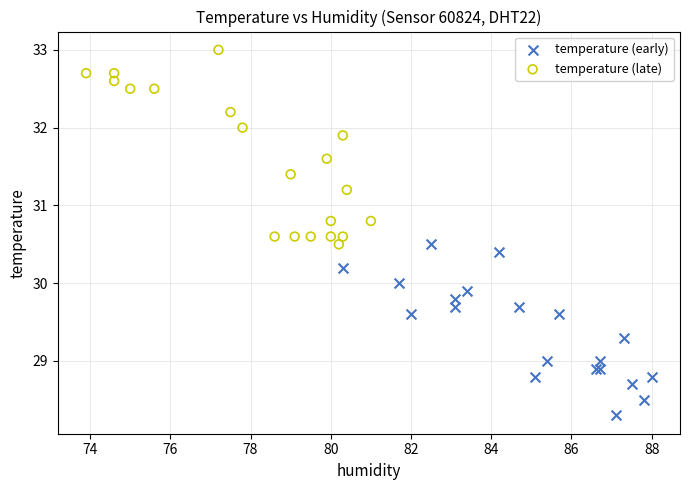

Which series reaches the maximum Y coordinate?

temperature (late)